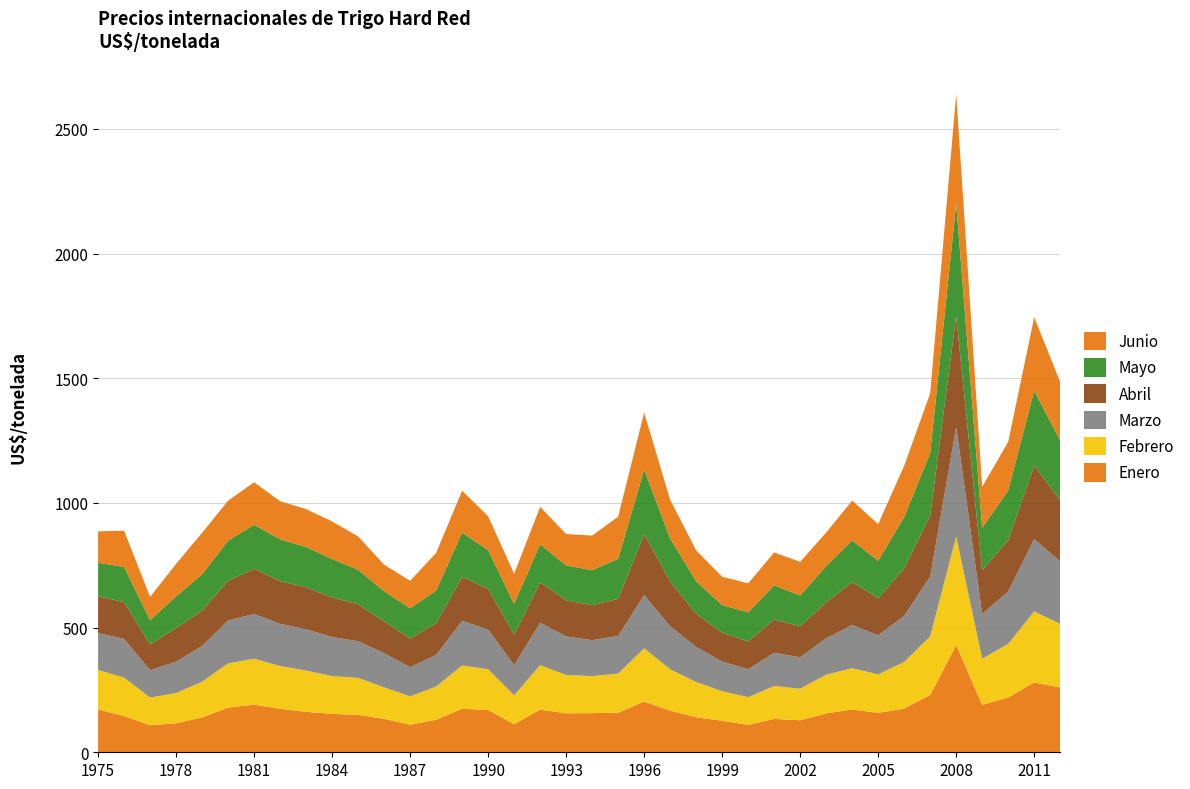

Reading left to right, transcribe all the data shown in this chart.

Enero: 1975=172.2	1976=145.1	1977=108.6	1978=116.4	1979=139.6	1980=178.9	1981=191.3	1982=174.5	1983=162.2	1984=154.1	1985=149.7	1986=134.1	1987=110.5	1988=130.5	1989=174.5	1990=169.8	1991=112.7	1992=171.2	1993=156.3	1994=157.1	1995=158.7	1996=203.6	1997=167.2	1998=140.3	1999=126.6	2000=109.7	2001=133.7	2002=128.5	2003=155.8	2004=171.8	2005=158.1	2006=175.2	2007=230.0	2008=430.0	2009=190.0	2010=220.0	2011=280.0	2012=260.0
Febrero: 1975=158.0	1976=154.2	1977=110.9	1978=121.3	1979=143.3	1980=177.6	1981=183.9	1982=171.4	1983=165.6	1984=151.3	1985=148.7	1986=126.1	1987=113.8	1988=133.0	1989=173.5	1990=163.2	1991=116.0	1992=178.1	1993=153.7	1994=148.3	1995=157.0	1996=213.3	1997=165.5	1998=141.4	1999=118.3	2000=111.4	2001=132.0	2002=126.5	2003=155.2	2004=165.4	2005=154.3	2006=187.0	2007=235.0	2008=435.0	2009=185.0	2010=215.0	2011=285.0	2012=255.0
Marzo: 1975=148.1	1976=155.5	1977=109.6	1978=125.5	1979=143.2	1980=172.3	1981=179.3	1982=169.2	1983=165.5	1984=156.9	1985=146.7	1986=137.3	1987=116.9	1988=126.5	1989=179.2	1990=159.0	1991=120.8	1992=170.2	1993=154.8	1994=144.2	1995=150.9	1996=214.1	1997=172.7	1998=140.7	1999=119.0	2000=112.0	2001=133.3	2002=125.9	2003=146.4	2004=173.4	2005=156.7	2006=184.8	2007=240.0	2008=440.0	2009=180.0	2010=210.0	2011=290.0	2012=250.0
Abril: 1975=147.7	1976=147.3	1977=104.0	1978=134.6	1979=141.7	1980=158.6	1981=181.6	1982=171.0	1983=168.3	1984=158.9	1985=148.5	1986=127.6	1987=115.3	1988=127.7	1989=175.9	1990=163.7	1991=122.2	1992=162.1	1993=144.5	1994=140.3	1995=148.8	1996=243.6	1997=180.0	1998=132.9	1999=115.1	2000=111.7	2001=133.0	2002=124.9	2003=143.9	2004=172.5	2005=148.8	2006=190.6	2007=245.0	2008=445.0	2009=175.0	2010=205.0	2011=295.0	2012=245.0
Mayo: 1975=134.1	1976=141.0	1977=96.7	1978=127.9	1979=145.8	1980=161.9	1981=176.1	1982=168.0	1983=161.8	1984=154.1	1985=137.9	1986=120.8	1987=120.9	1988=131.0	1989=178.1	1990=154.5	1991=123.4	1992=152.5	1993=140.0	1994=140.5	1995=160.6	1996=259.5	1997=172.1	1998=130.6	1999=111.4	2000=116.4	2001=137.4	2002=122.9	2003=145.3	2004=166.3	2005=150.1	2006=206.1	2007=250.0	2008=450.0	2009=170.0	2010=200.0	2011=300.0	2012=240.0
Junio: 1975=126.0	1976=145.6	1977=93.2	1978=129.9	1979=166.6	1980=159.8	1981=170.9	1982=153.0	1983=151.9	1984=150.4	1985=134.1	1986=106.6	1987=110.4	1988=150.9	1989=168.0	1990=136.4	1991=121.0	1992=150.1	1993=126.2	1994=138.7	1995=169.0	1996=228.0	1997=155.1	1998=123.5	1999=113.4	2000=116.5	2001=131.7	2002=135.2	2003=134.8	2004=160.0	2005=147.0	2006=205.6	2007=240.0	2008=440.0	2009=165.0	2010=195.0	2011=295.0	2012=235.0